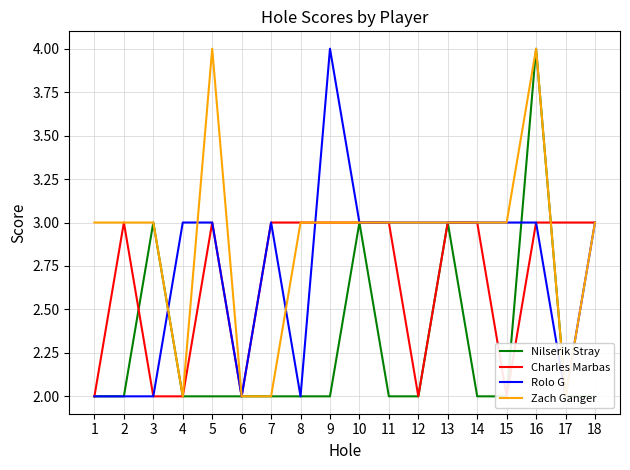

At which label is Rolo G closest to 3?

4